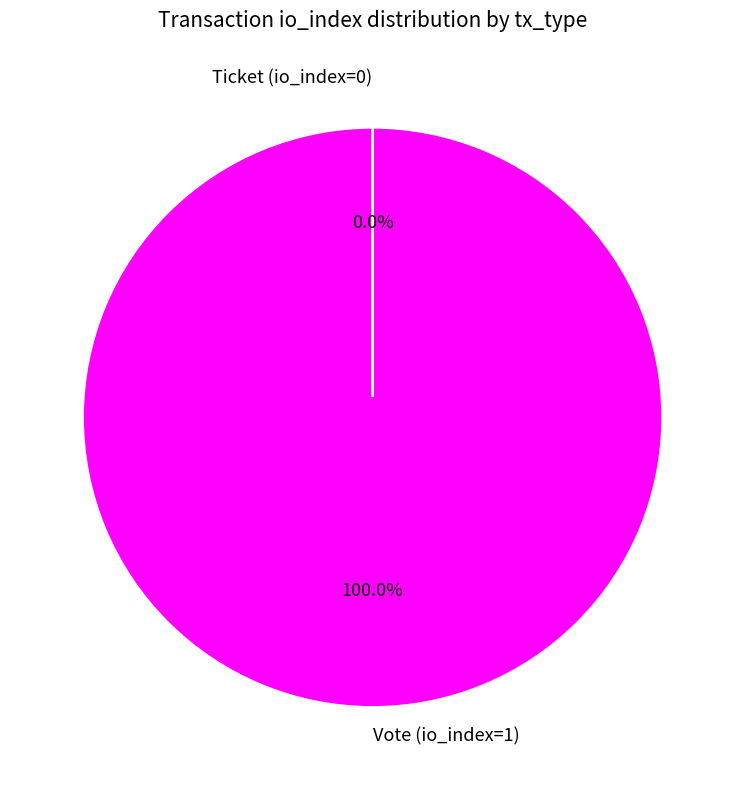

Count the number of slices in the pie.

2